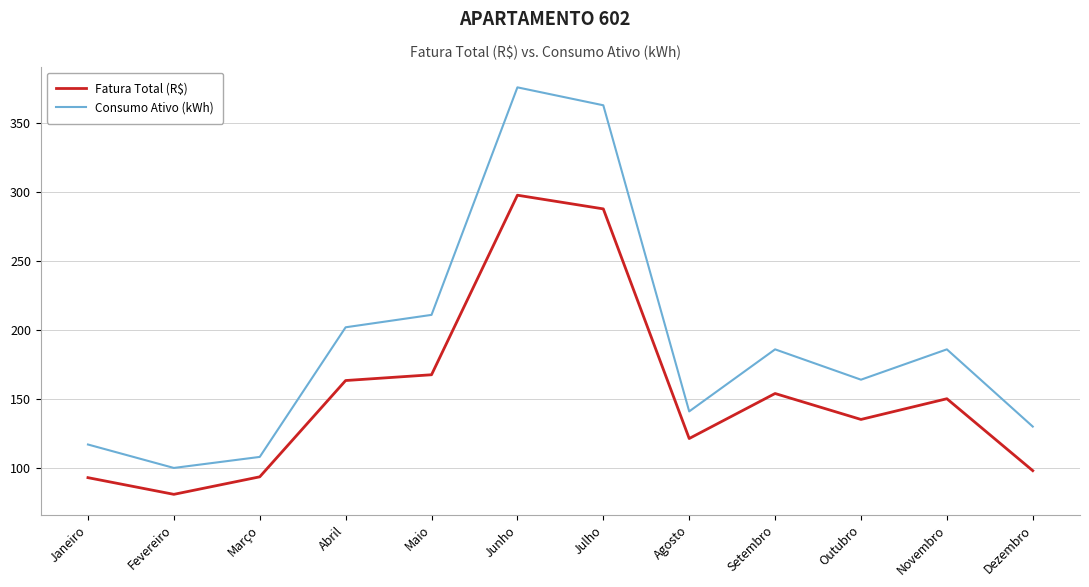

How many lines are shown in the chart?

2